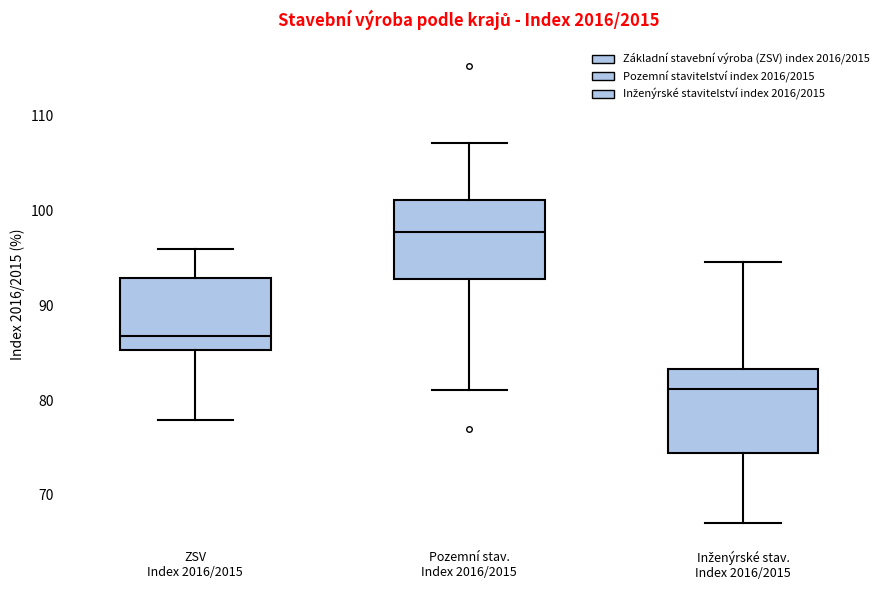

Reading left to right, read every box against the y-axis: the position of its median line, the range the box covers, and the ends of its whiskers. The values are not printed on the chart, so give them approximately, as read against the axis.

ZSV Index 2016/2015: median 87, box 85 to 93, whiskers 78 to 96
Pozemní stav. Index 2016/2015: median 98, box 93 to 101, whiskers 81 to 107
Inženýrské stav. Index 2016/2015: median 81, box 74 to 83, whiskers 67 to 95